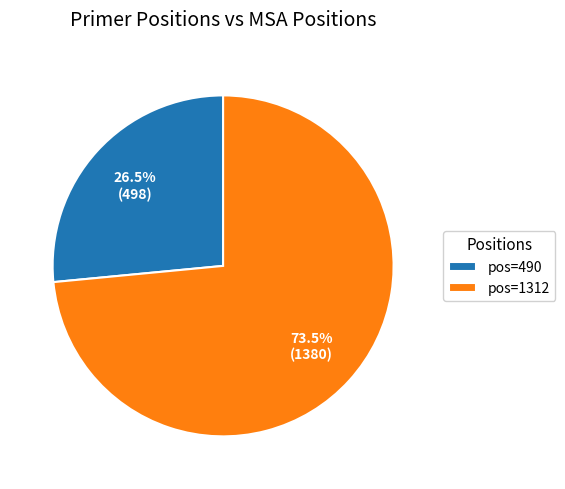

What percentage do pos=490 and pos=1312 together represent?

100.0%